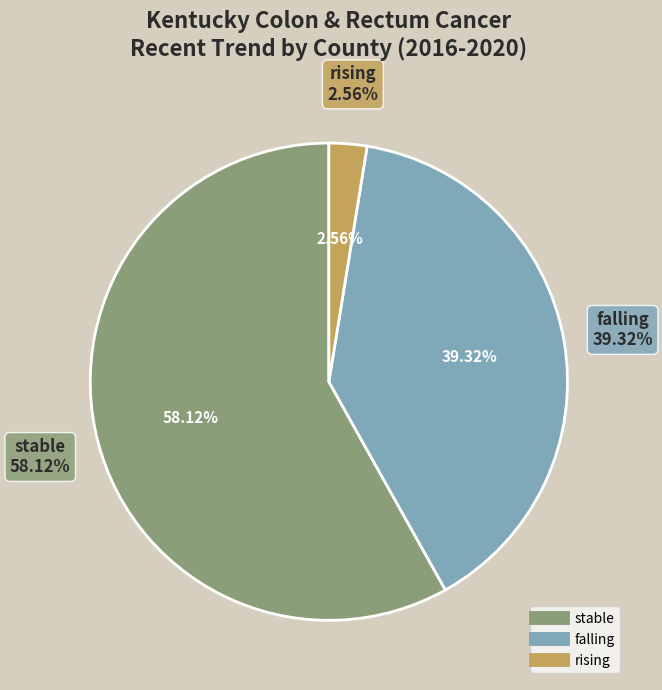

Rank the categories by value from lowest to highest.

rising, falling, stable